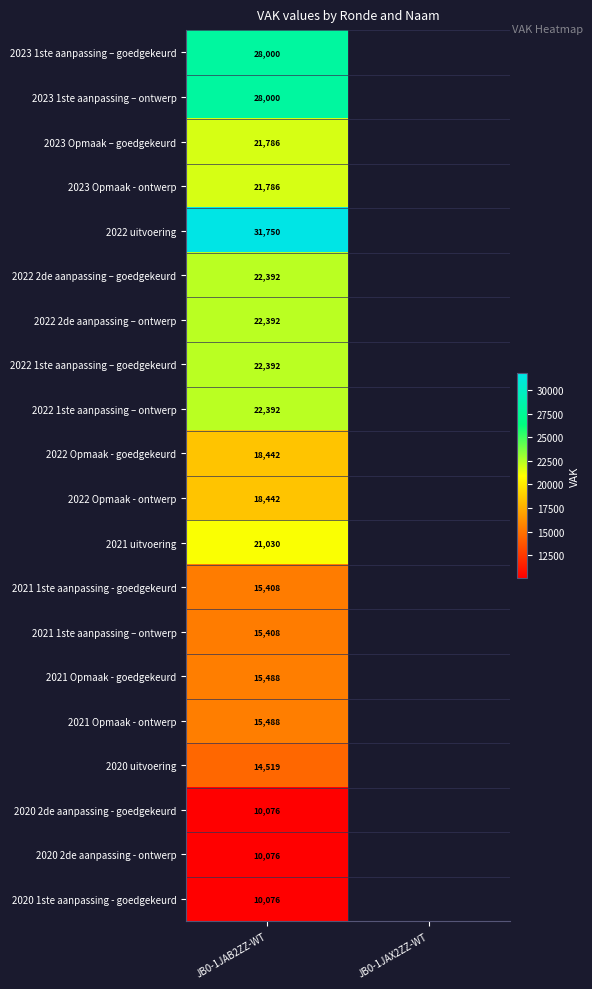

Which label corresponds to the largest value in the chart?

JB0-1JAB2ZZ-WT